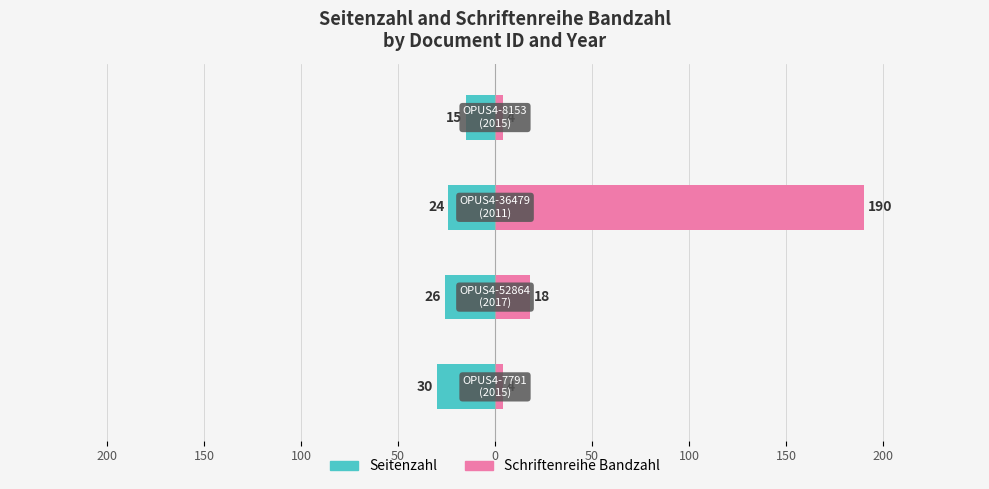

Rank the series by their maximum value, from highest to lowest.

Schriftenreihe Bandzahl, Seitenzahl